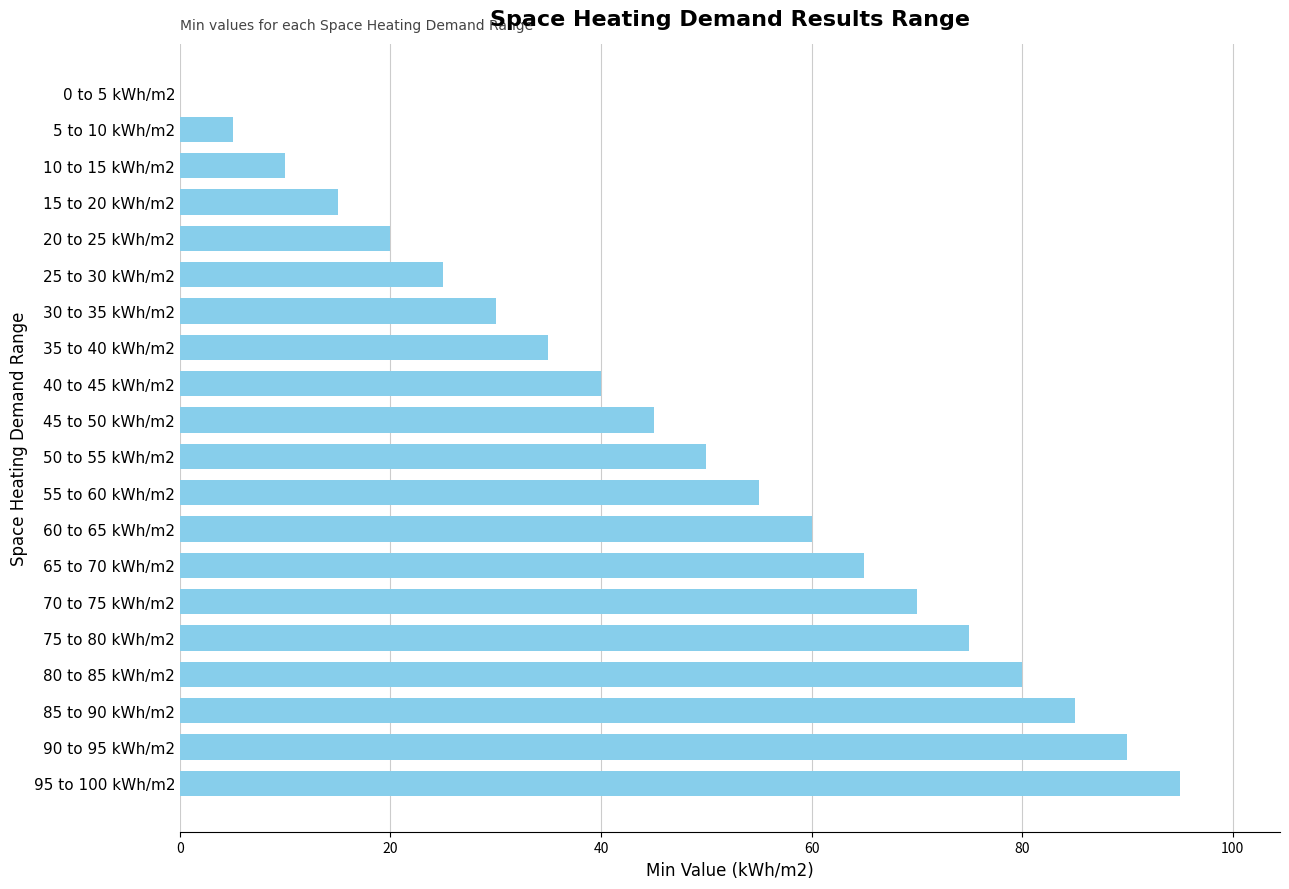

The value at 65 to 70 kWh/m2 is 110. True or false?

False